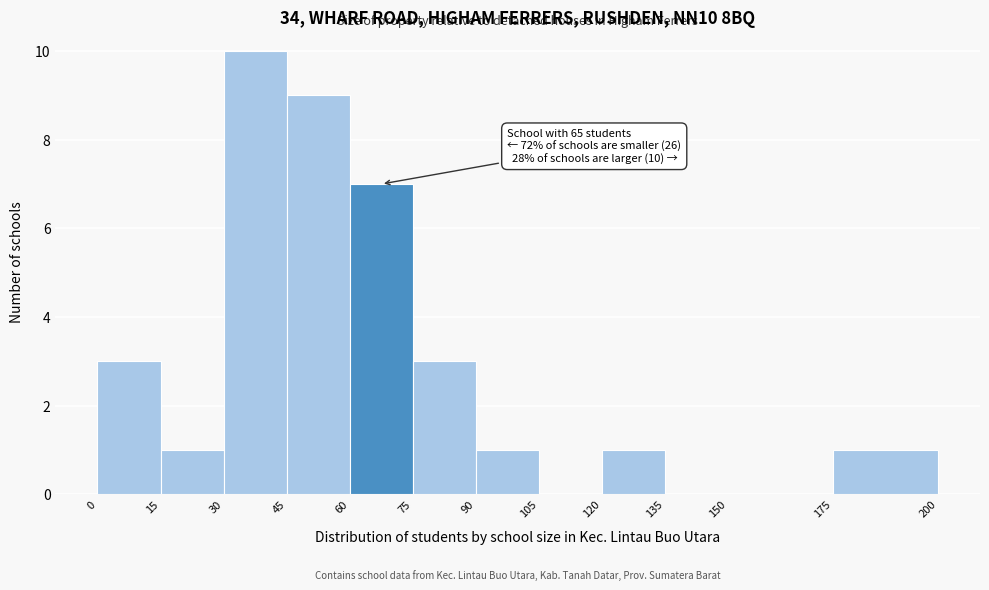

Over which range of the x-axis is the bar tallest?

30 to 45